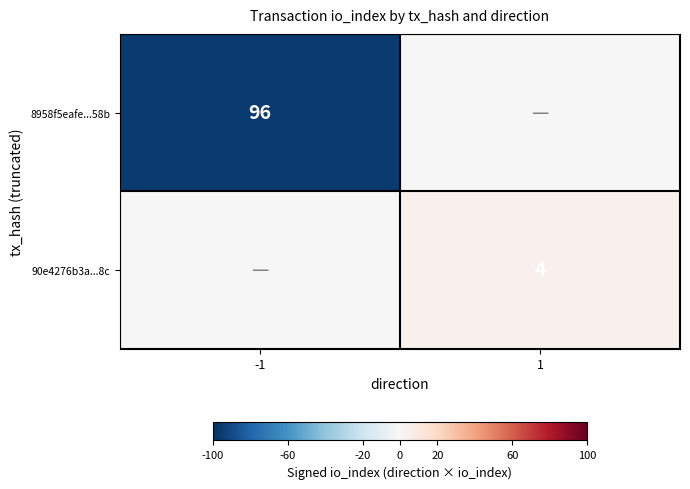

The value of 90e4276b3a...8c at 1 is 4. True or false?

True